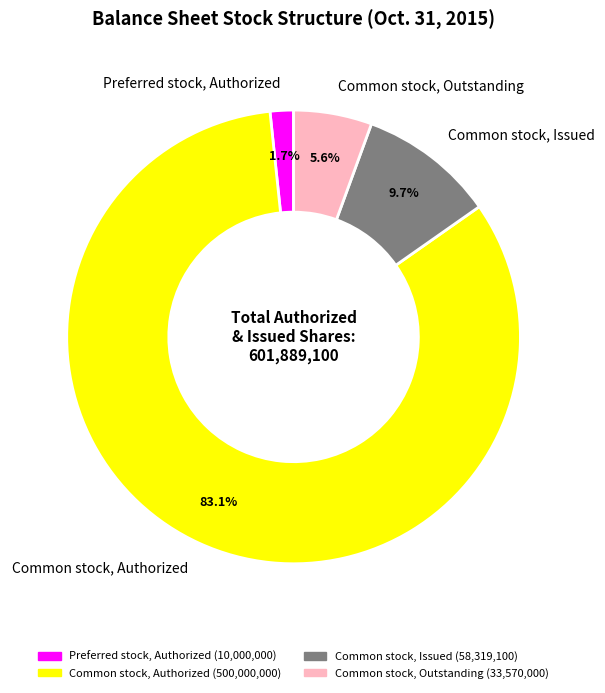

Combined, do Common stock, Issued and Common stock, Outstanding account for over 50%?

No